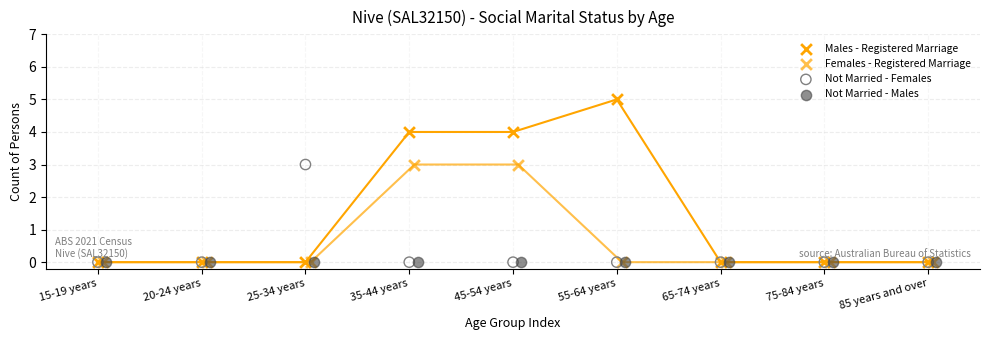

What are all the series names shown in the legend?

Males - Registered Marriage, Females - Registered Marriage, Not Married - Females, Not Married - Males